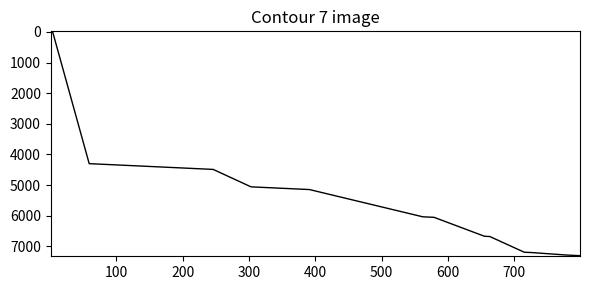

What is the difference between the second highest and minimum values?

7296